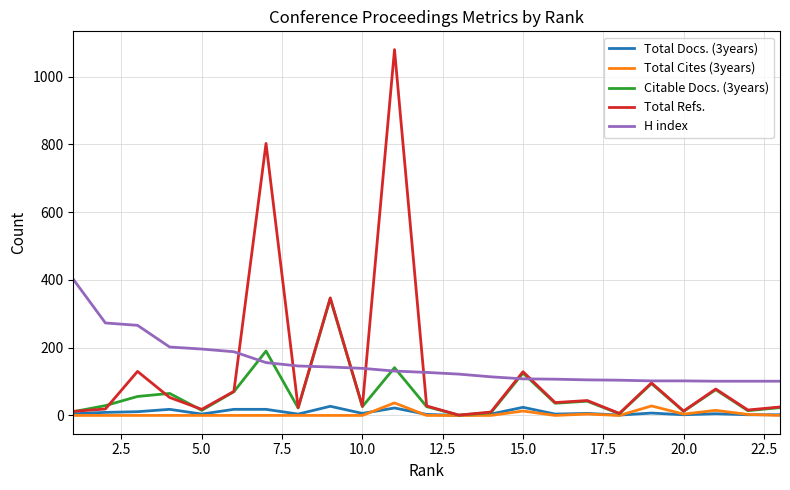

Rank the series by their maximum value, from lowest to highest.

Total Docs. (3years), Total Cites (3years), Citable Docs. (3years), H index, Total Refs.